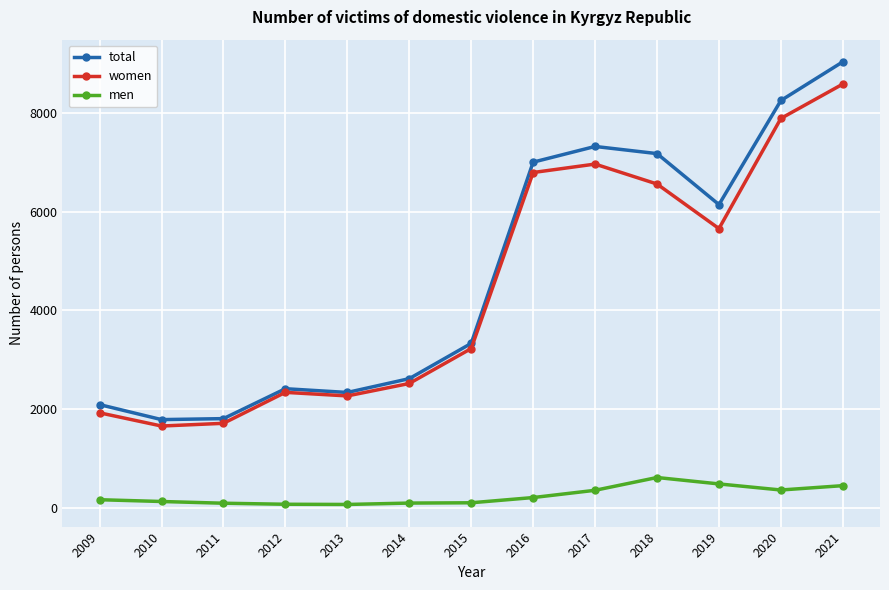

At which category is the sum across all series the highest?

2021